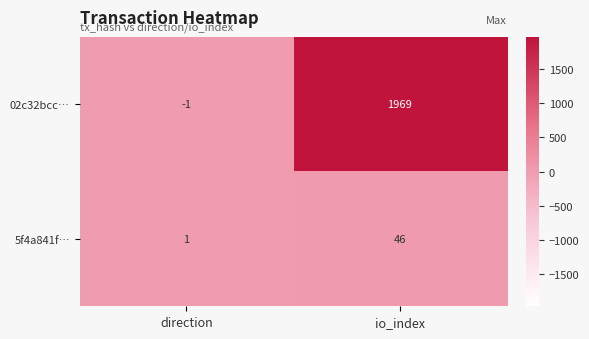

What is the sum of all 5f4a841f… values?

47